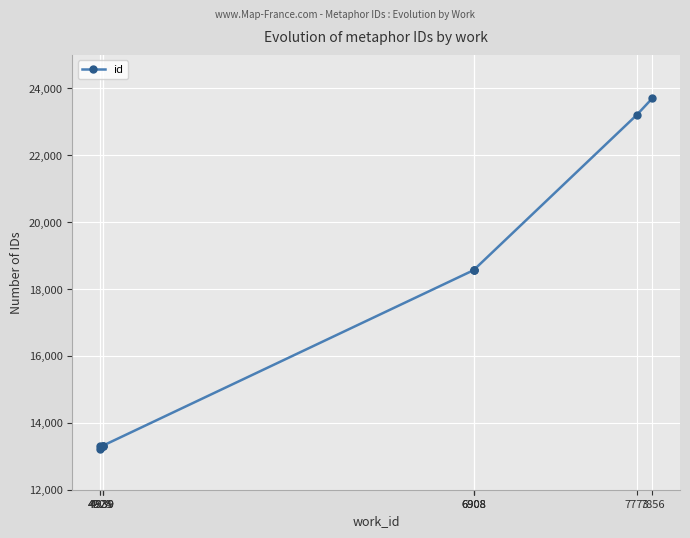

At which category does the data reach its first local valley?

4925